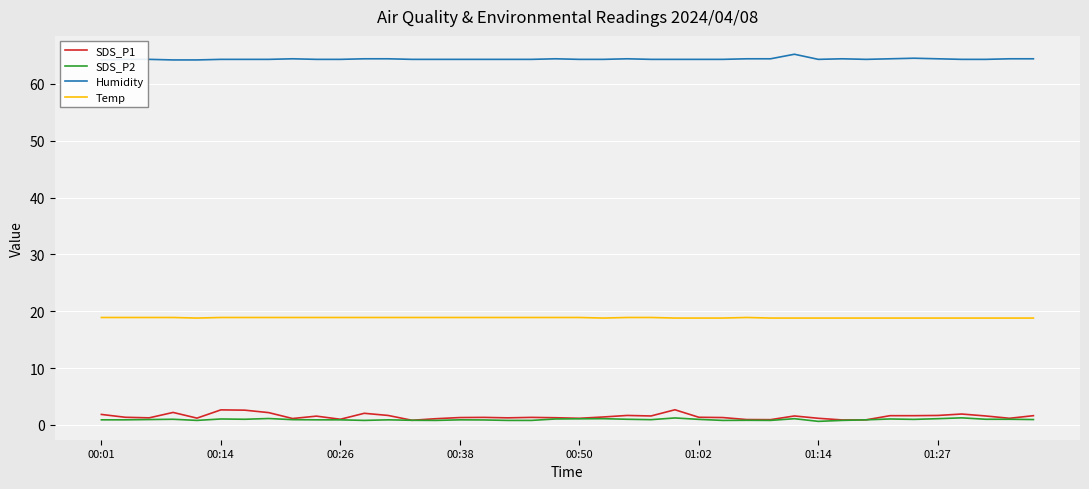

True or false: Temp and SDS_P2 cross at least once.

False